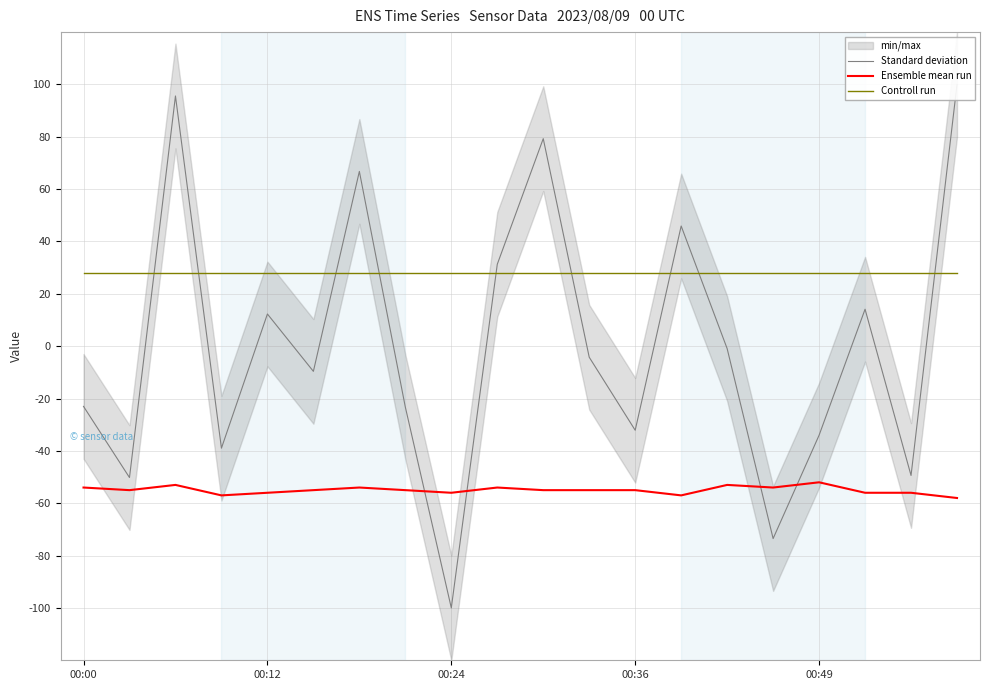

What is the highest value of the Controll run series?

28